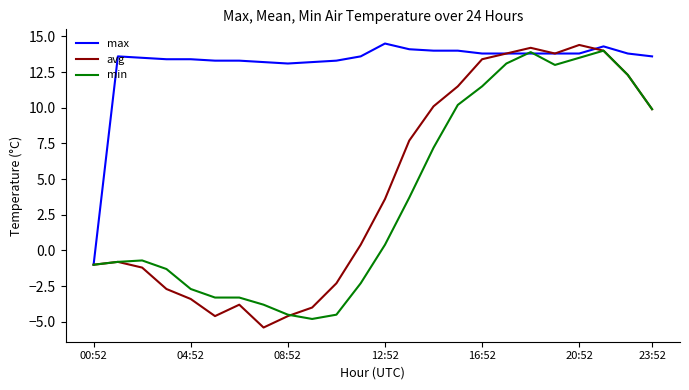

Which series has the largest total across all categories?

max